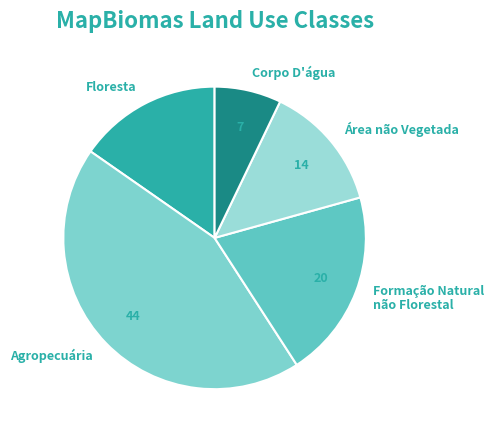

Is there a majority slice in this chart?

No